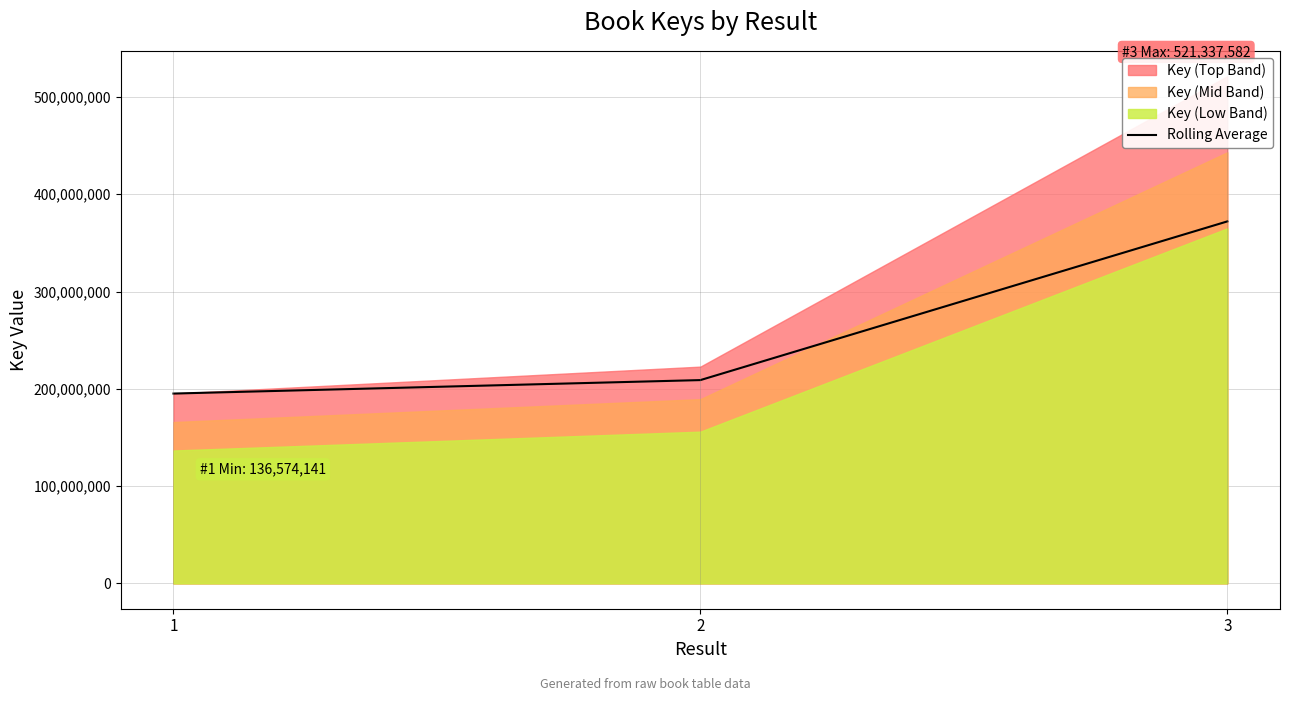

At which category does the chart reach its peak across all series?

3